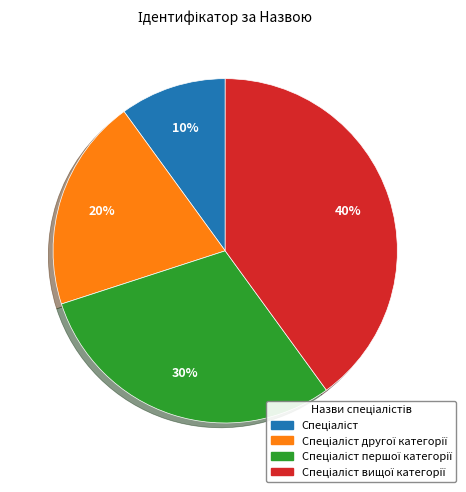

Is there a majority slice in this chart?

No